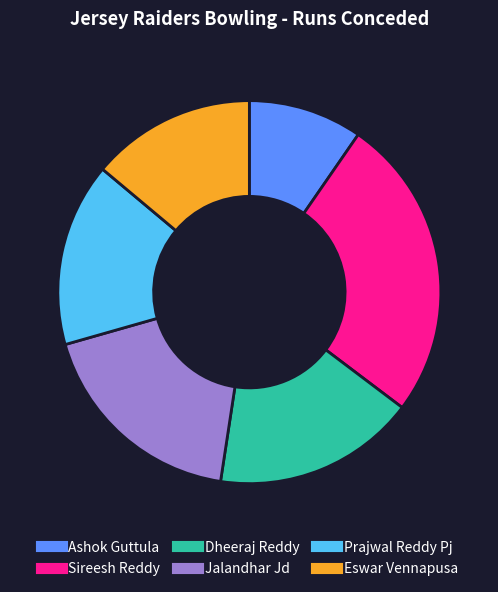

What is the largest slice in the pie chart?

Sireesh Reddy